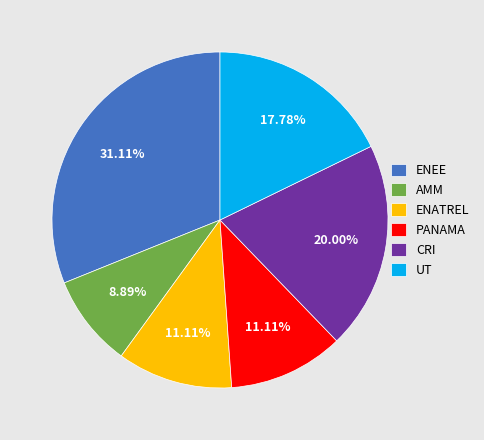

To the nearest percent, what portion does ENATREL represent?

11%